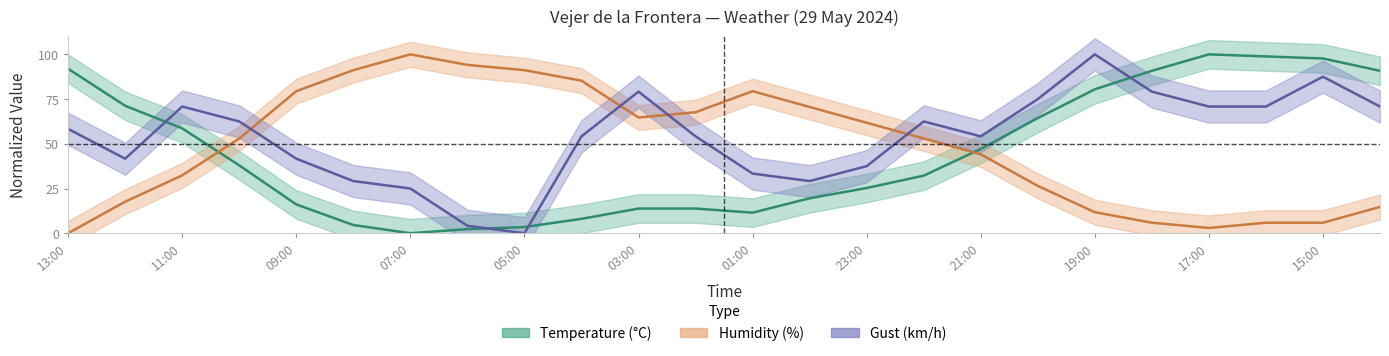

What is the total value across all series at 16:00?

175.6